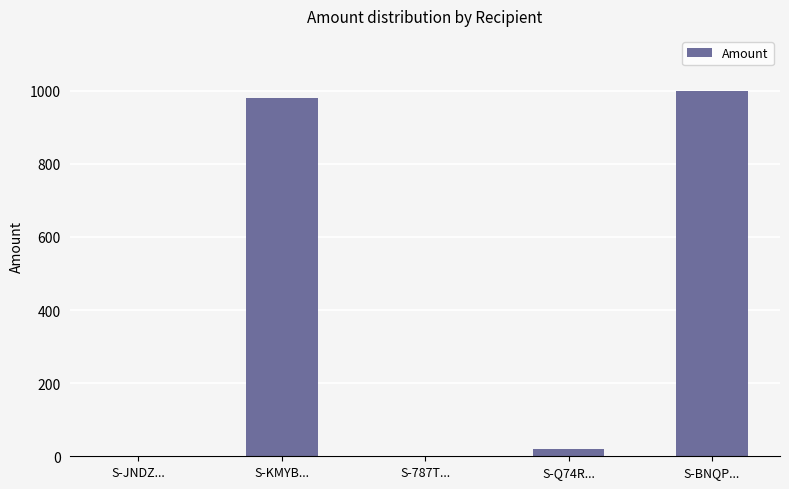

Reading left to right, list all the values displayed in this chart.

S-JNDZ...=0.0	S-KMYB...=980.0	S-787T...=0.0	S-Q74R...=20.0	S-BNQP...=1000.3